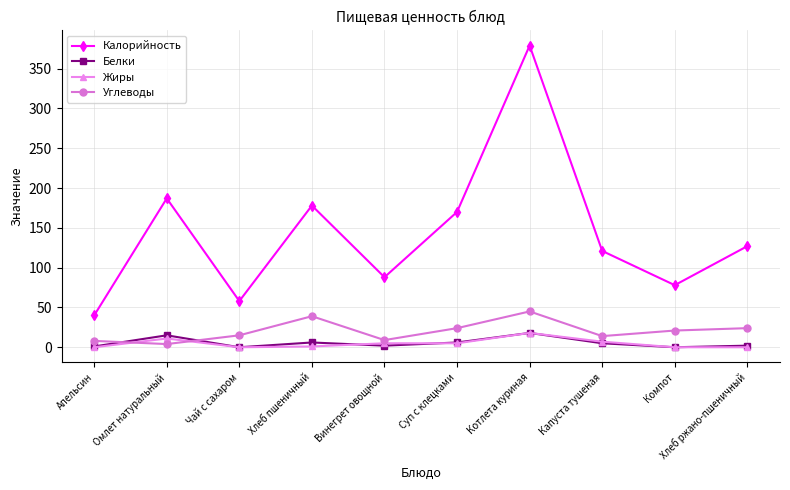

True or false: Белки has a value of 6 at Суп с клецками.

True